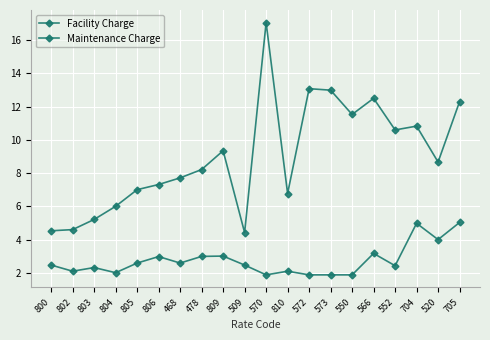

True or false: Facility Charge has a value of 8.8 at 804.

False